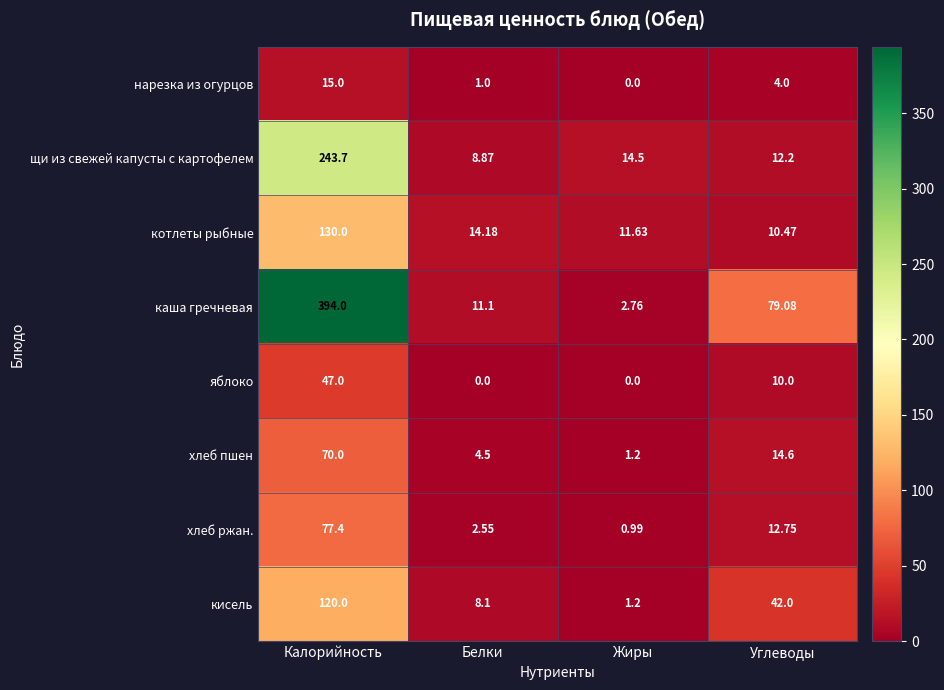

What is the total value across all series at Жиры?

32.3